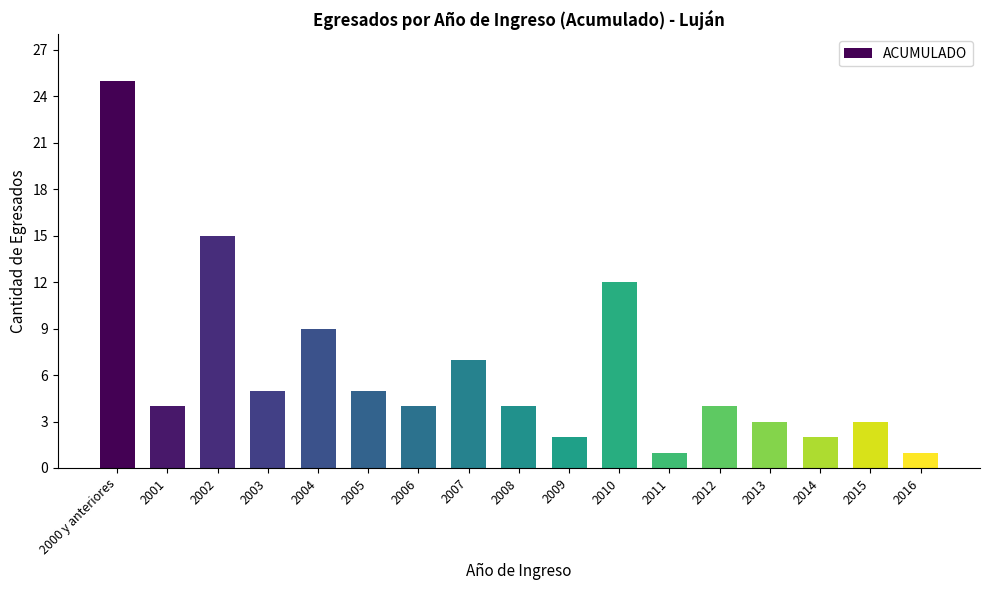

Which category has the highest value across all series?

2000 y anteriores